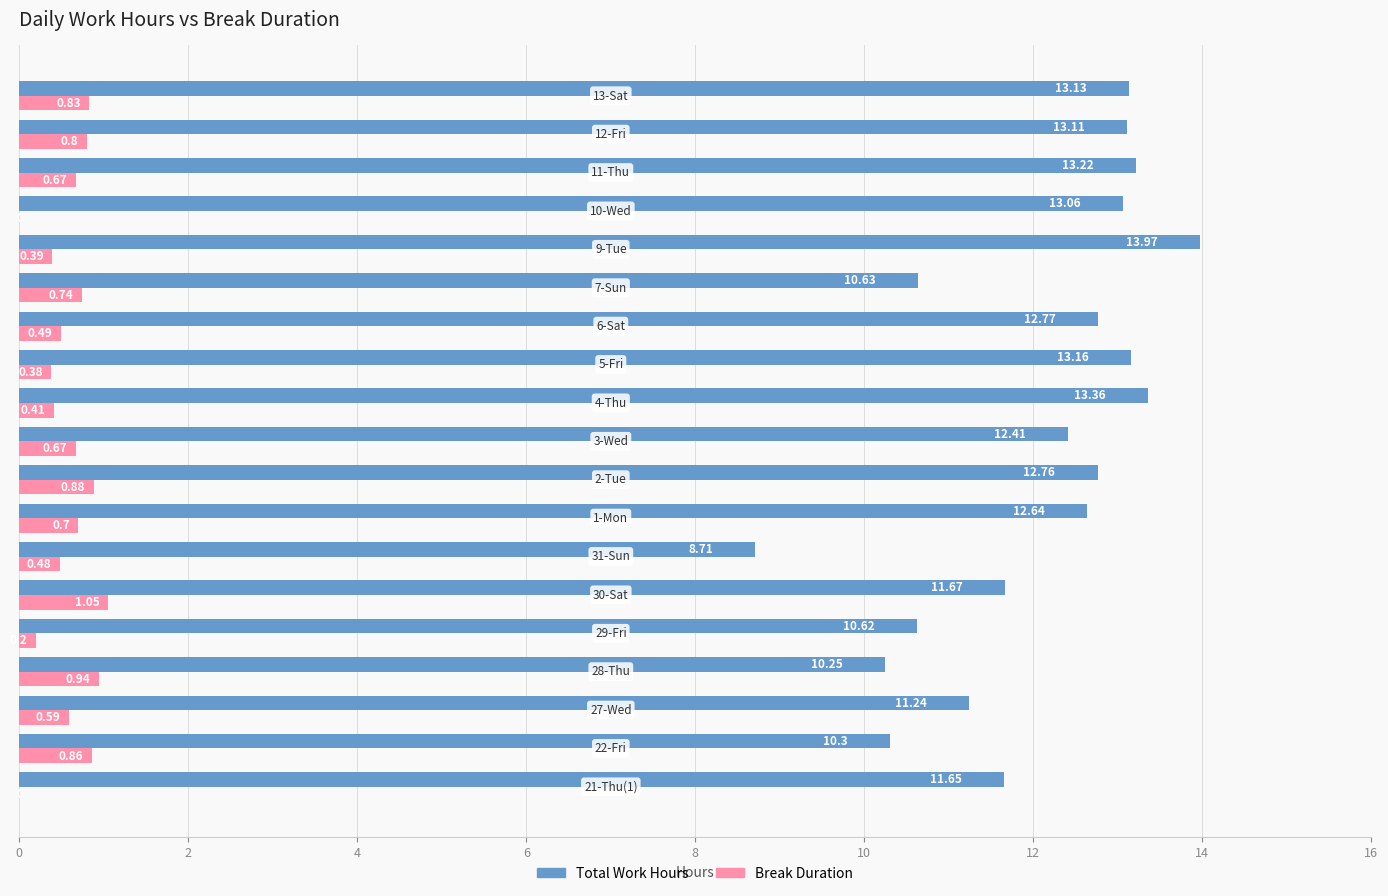

What is the sum of all Break Duration values?

11.1